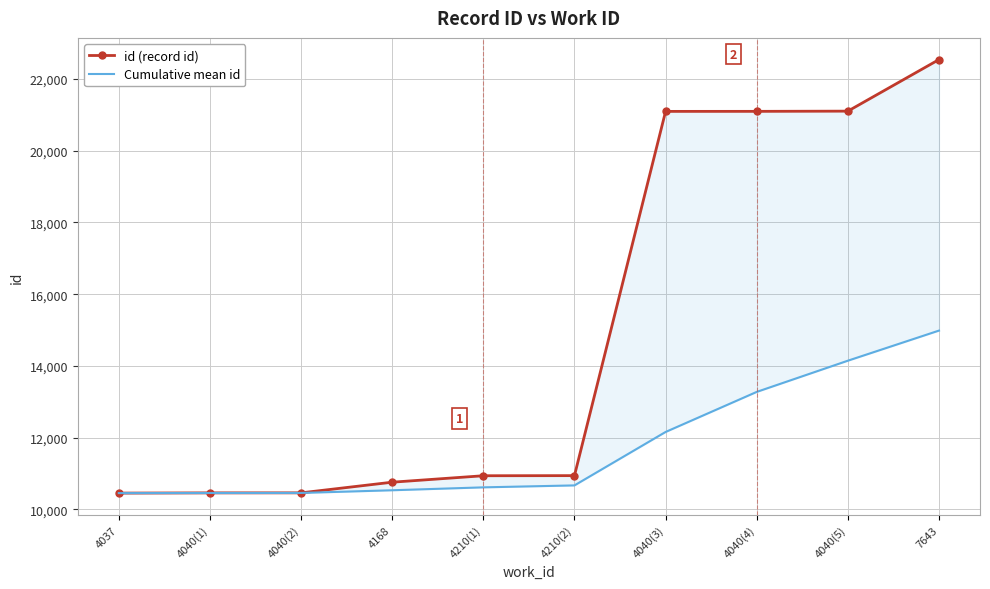

What value does the Cumulative mean id series have at 4040(5)?

14145.7